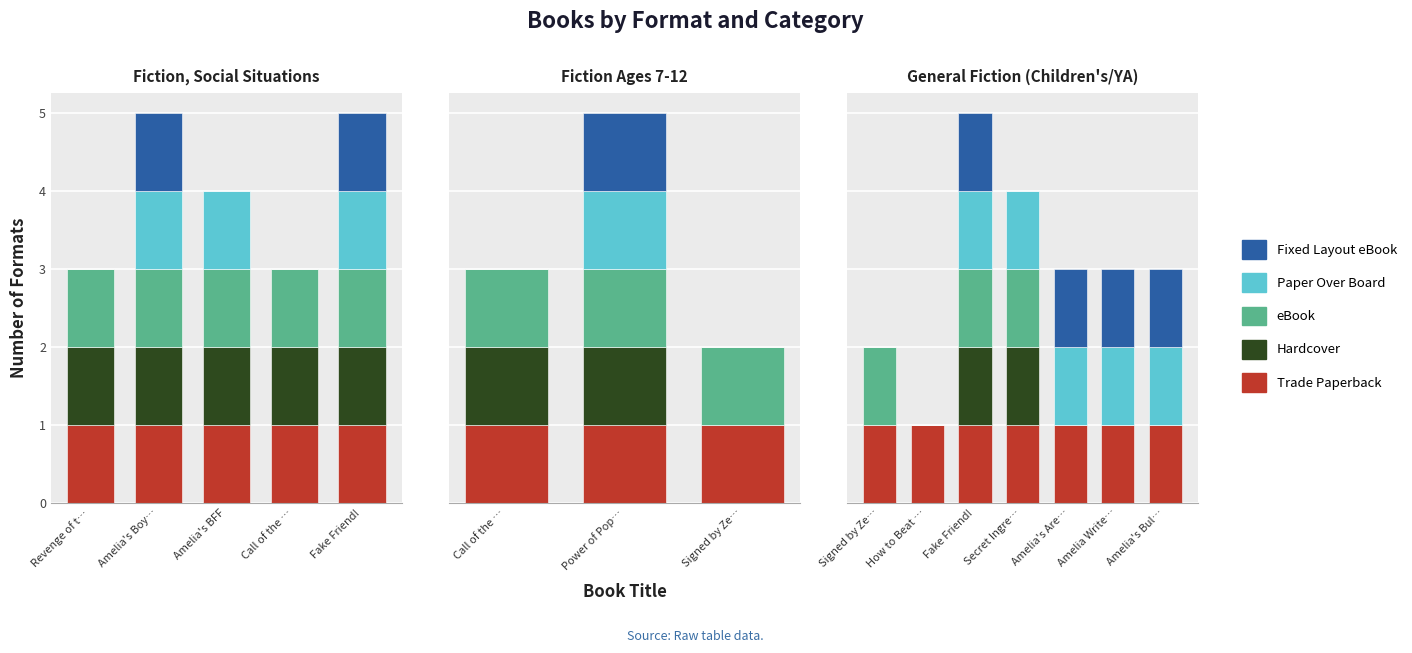

How many data points does each series have?

7